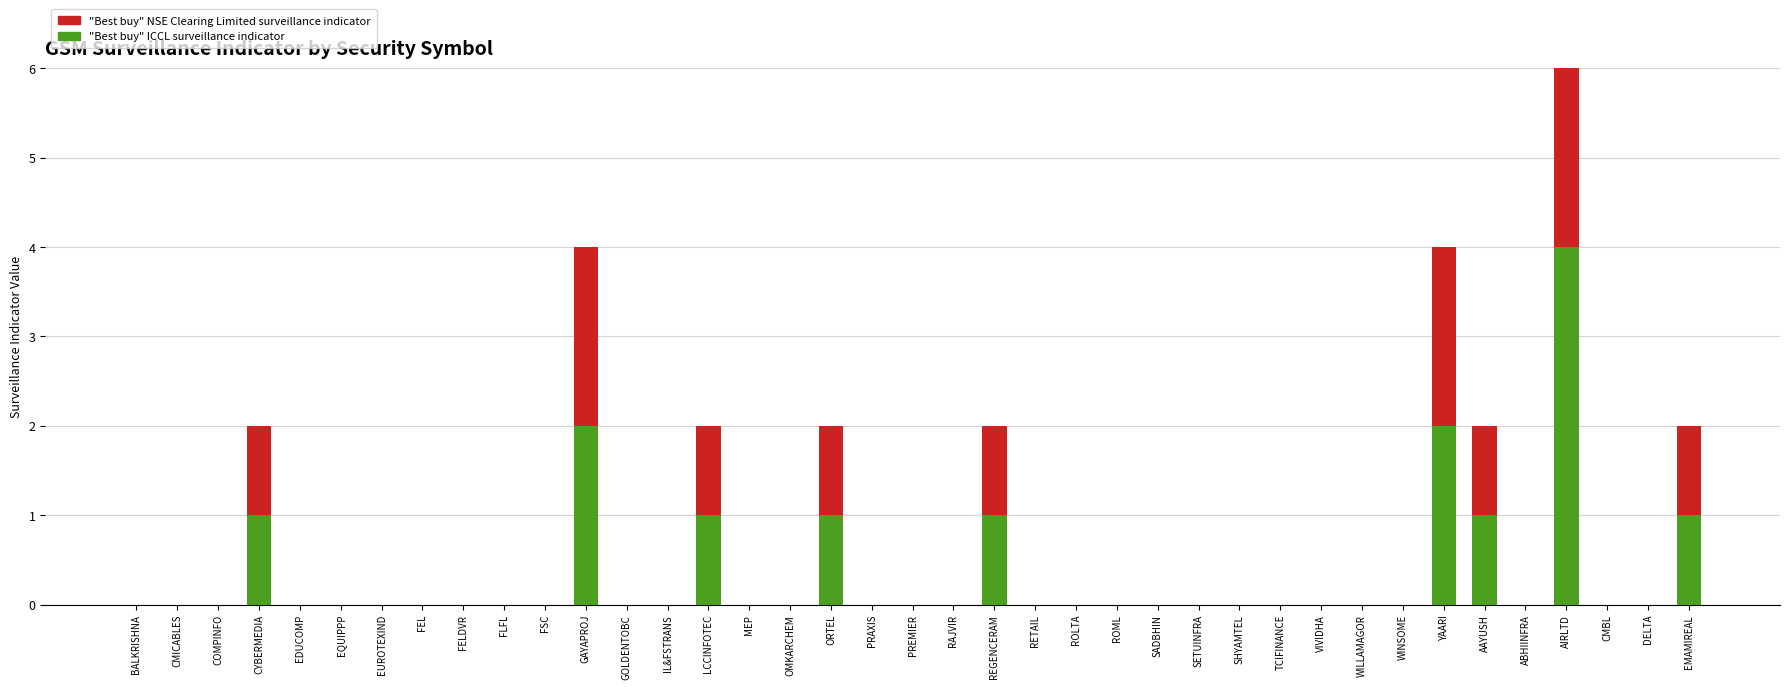

At which label is ICCL closest to 2?

GAYAPROJ